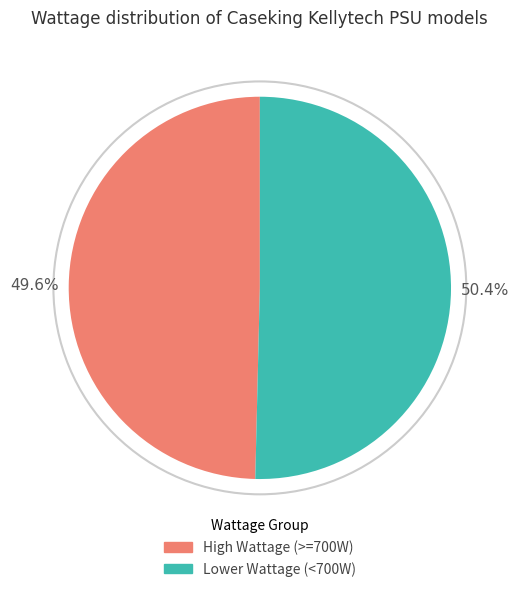

Which category has the biggest portion of the pie?

Lower Wattage (<700W)